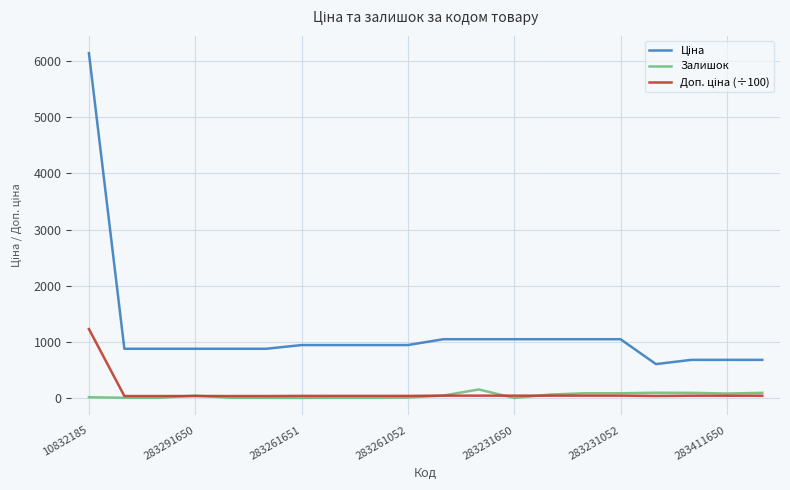

What is the highest value of the Залишок series?

152.0